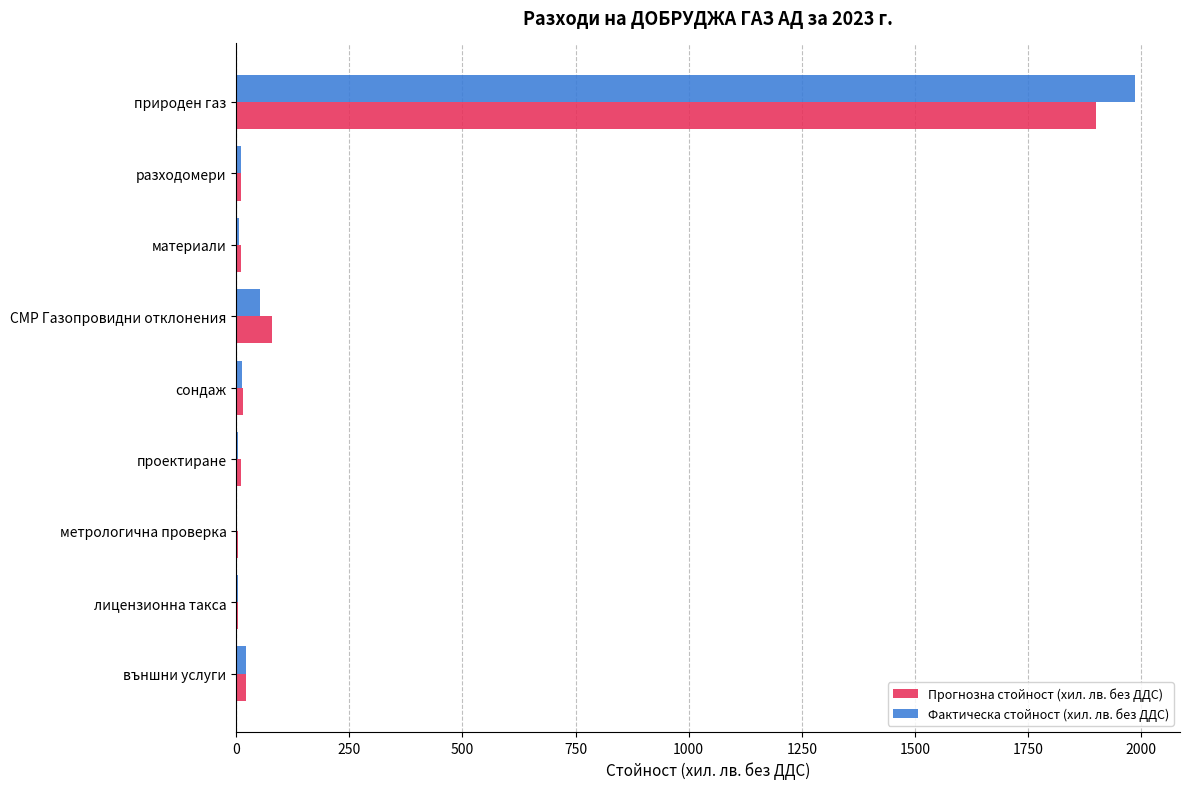

What are all the series names shown in the legend?

Прогнозна стойност (хил. лв. без ДДС), Фактическа стойност (хил. лв. без ДДС)